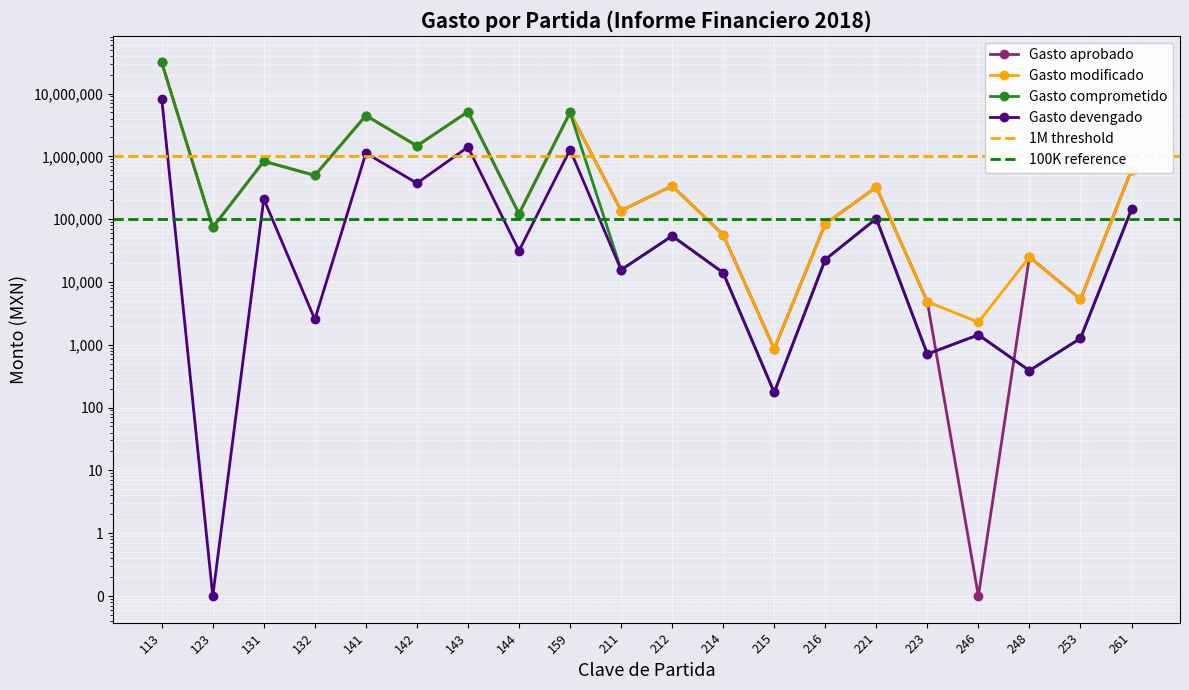

Between 123 and 131, which series saw the biggest shift?

Gasto aprobado